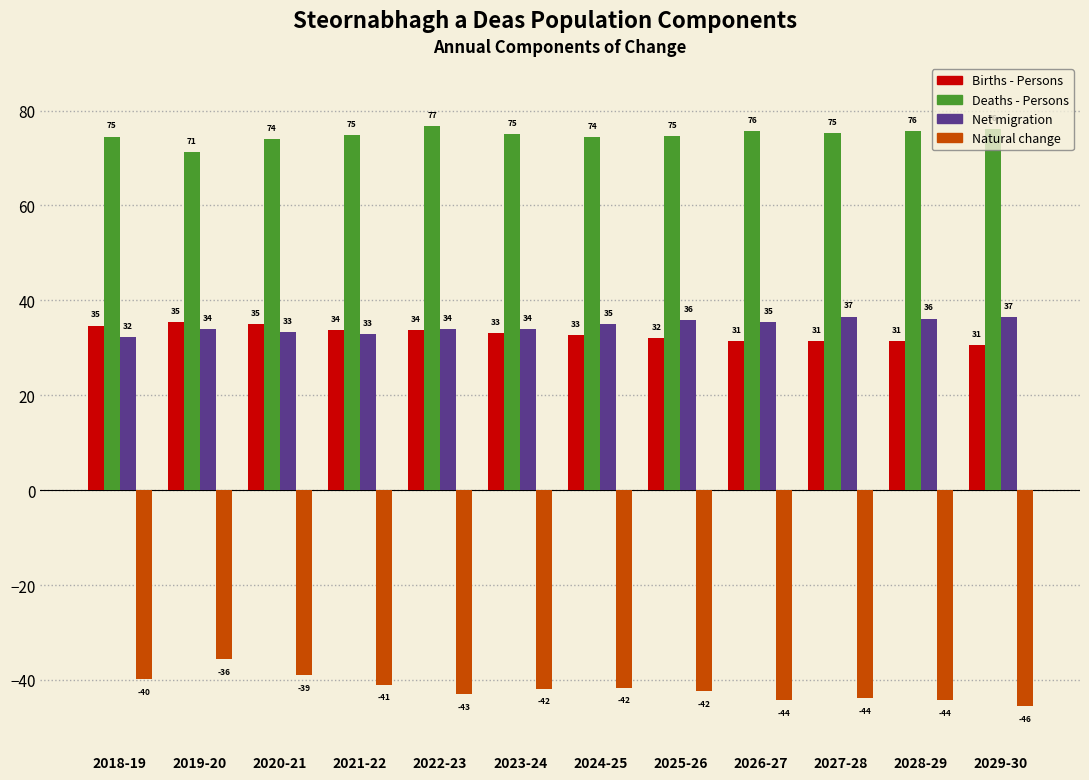

Where does the Net migration series first go above 34?

2019-20